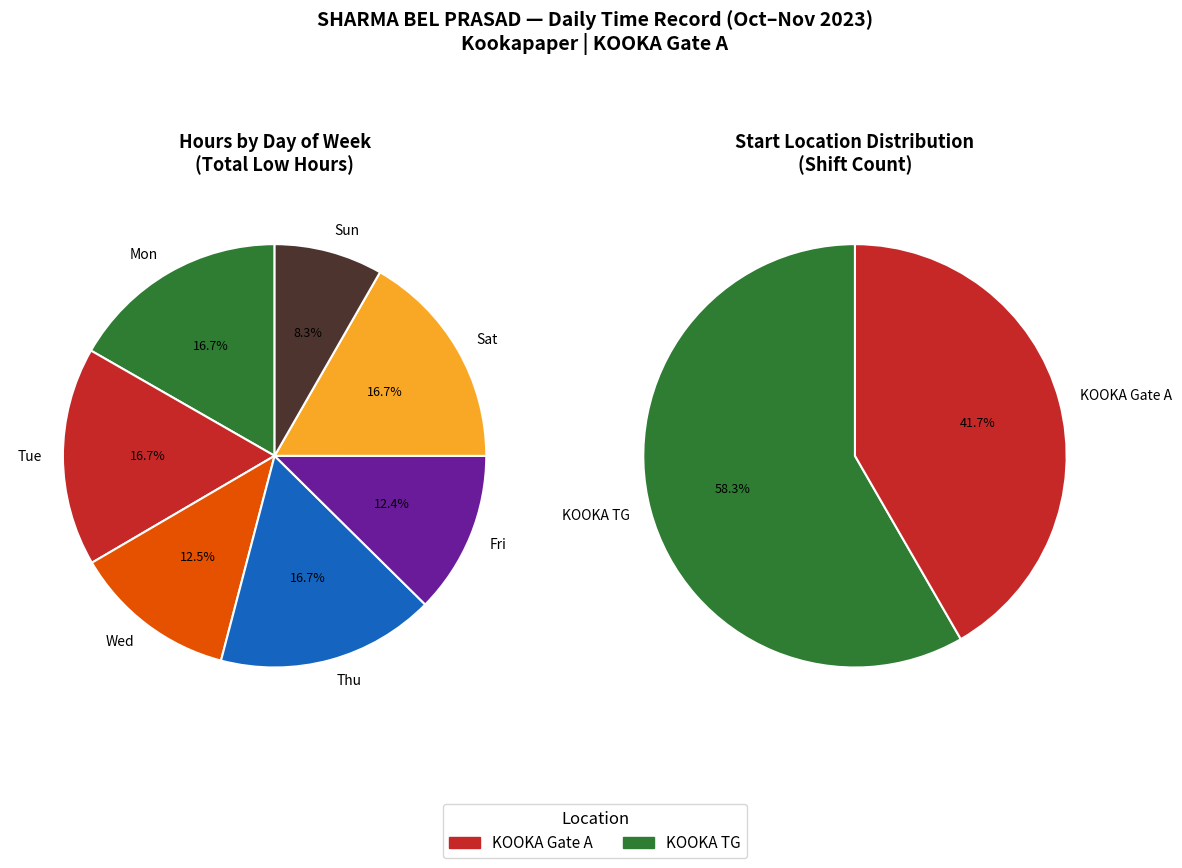

Does 31-Tue represent more than half of the total?

No